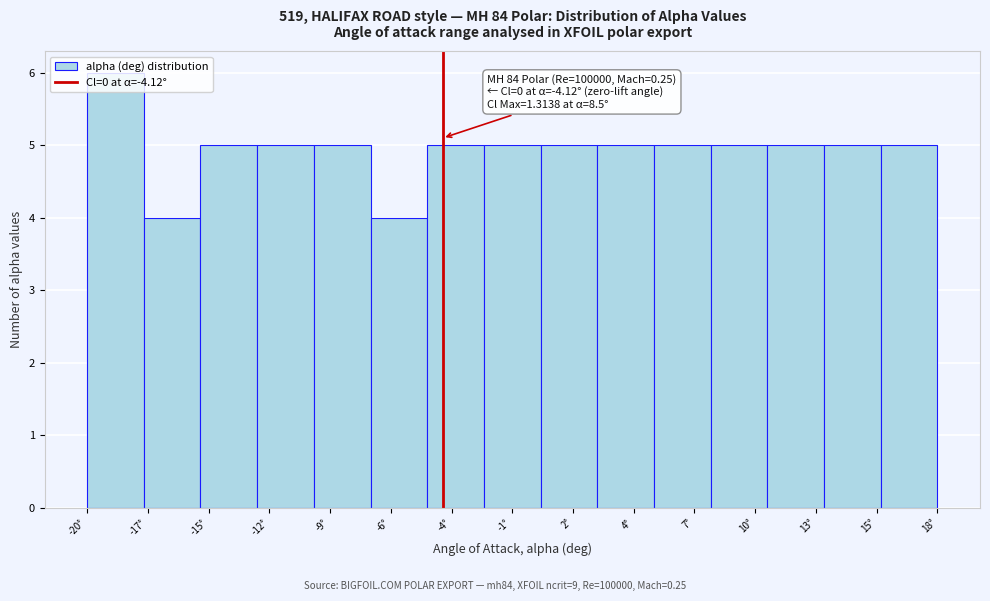

At which category does the chart reach its peak across all series?

-20°